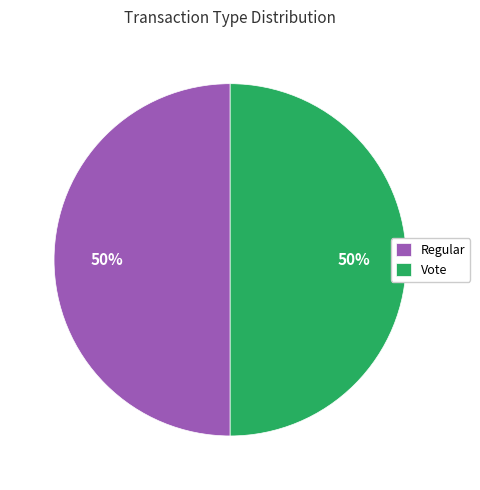

What is the ratio of the value at Vote to the value at Regular?

1.0